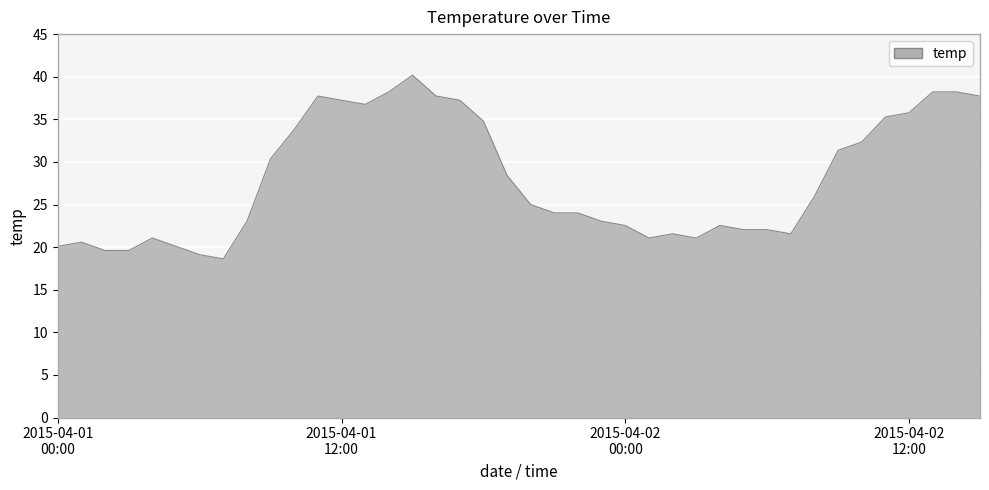

Reading right to left, list all the values displayed in this chart.

37.7	38.2	38.2	35.8	35.3	32.3	31.4	26.0	21.6	22.1	22.1	22.5	21.1	21.6	21.1	22.5	23.0	24.0	24.0	25.0	28.4	34.8	37.2	37.7	40.2	38.2	36.8	37.2	37.7	33.8	30.4	23.0	18.6	19.1	20.1	21.1	19.6	19.6	20.6	20.1